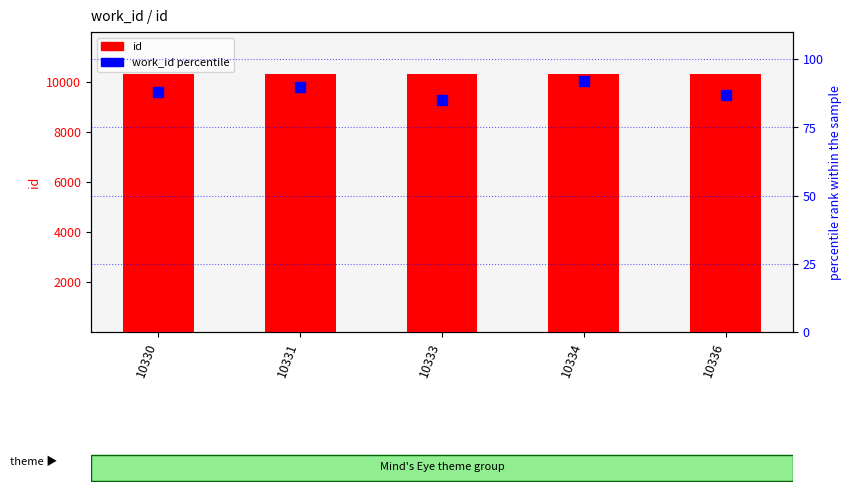

Is the value of work_id (percentile) at 10336 greater than the value of id at 10330?

No